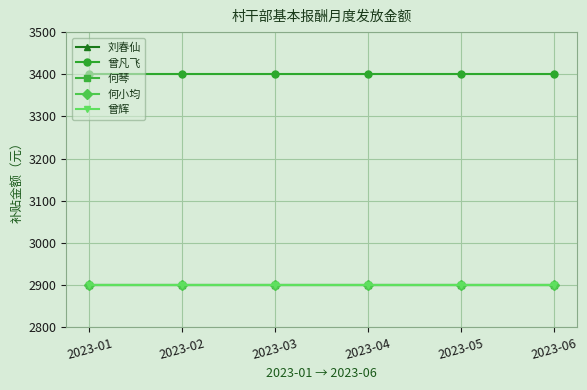

Does the chart have visible grid lines?

Yes